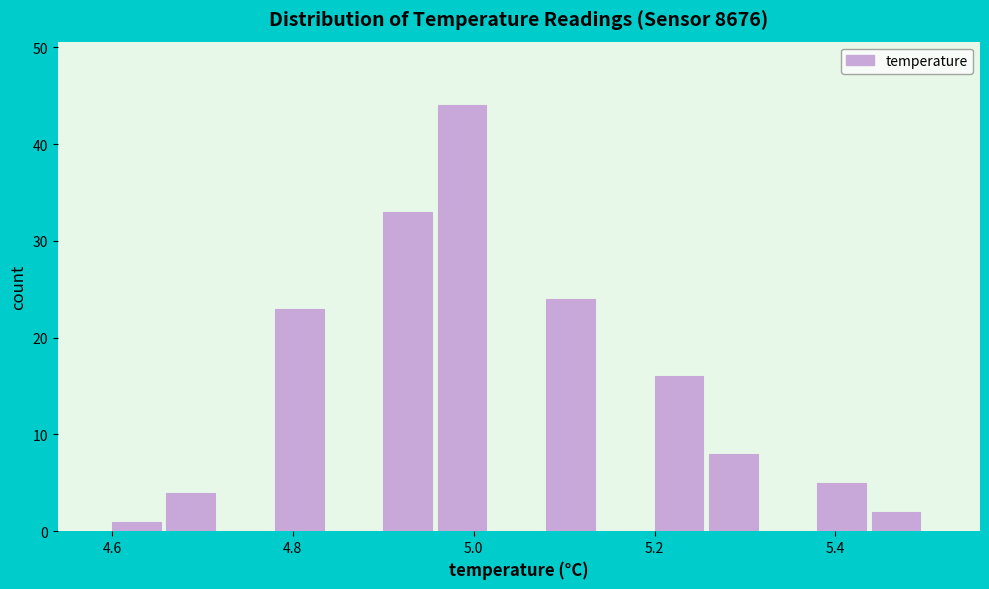

Around what value on the x-axis is the tallest bar? Give the approximate position of its centre, as read against the axis.

4.98